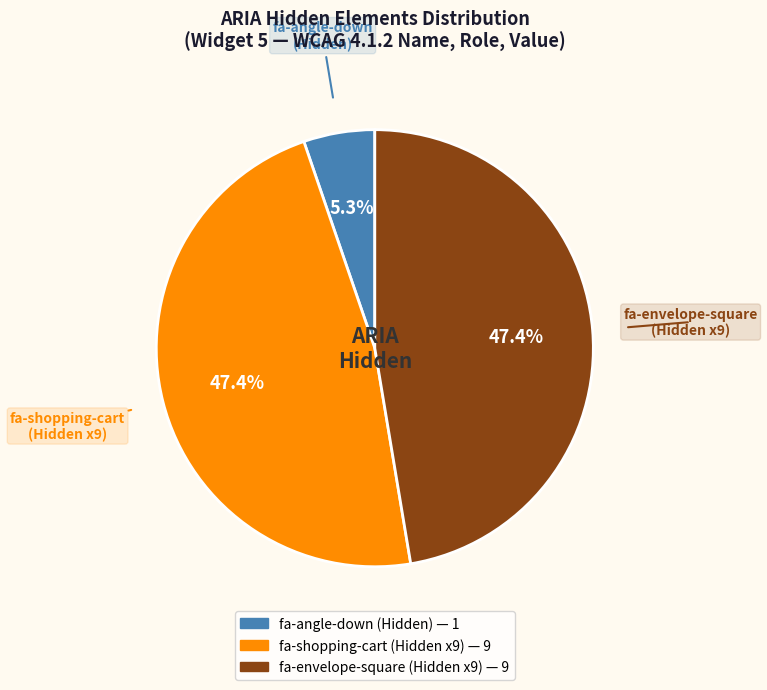

Does any single category account for the majority?

No